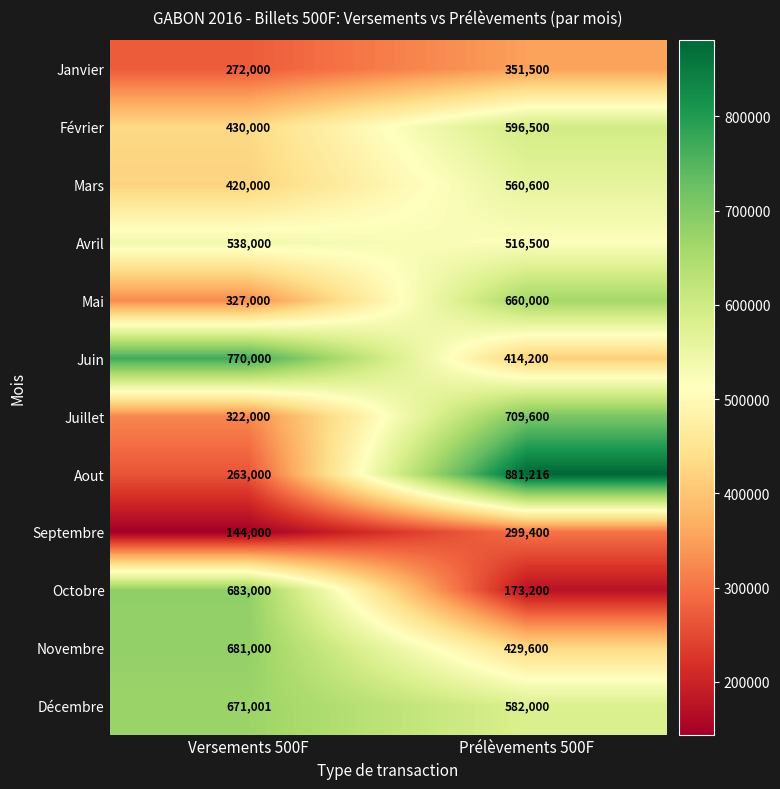

Reading left to right, list all the values displayed in this chart.

Janvier: Versements 500F=272000	Prélèvements 500F=351500
Février: Versements 500F=430000	Prélèvements 500F=596500
Mars: Versements 500F=420000	Prélèvements 500F=560600
Avril: Versements 500F=538000	Prélèvements 500F=516500
Mai: Versements 500F=327000	Prélèvements 500F=660000
Juin: Versements 500F=770000	Prélèvements 500F=414200
Juillet: Versements 500F=322000	Prélèvements 500F=709600
Aout: Versements 500F=263000	Prélèvements 500F=881216
Septembre: Versements 500F=144000	Prélèvements 500F=299400
Octobre: Versements 500F=683000	Prélèvements 500F=173200
Novembre: Versements 500F=681000	Prélèvements 500F=429600
Décembre: Versements 500F=671001	Prélèvements 500F=582000